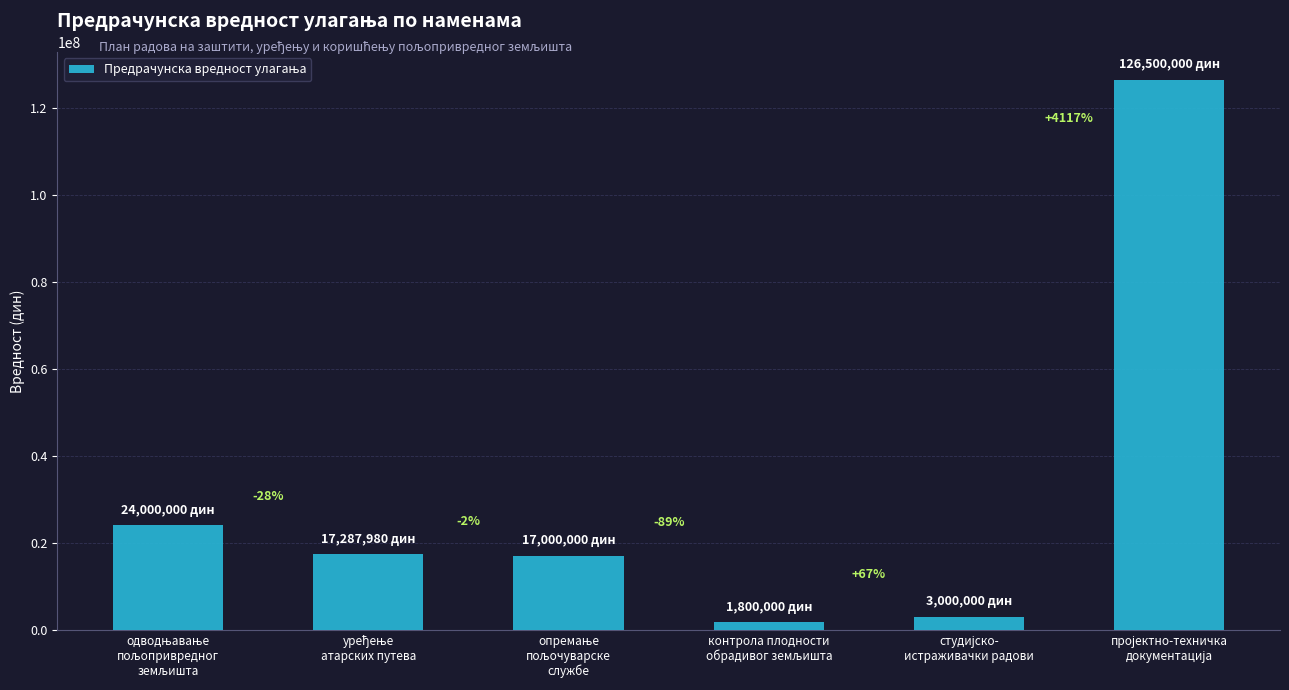

Are the bars horizontal?

No